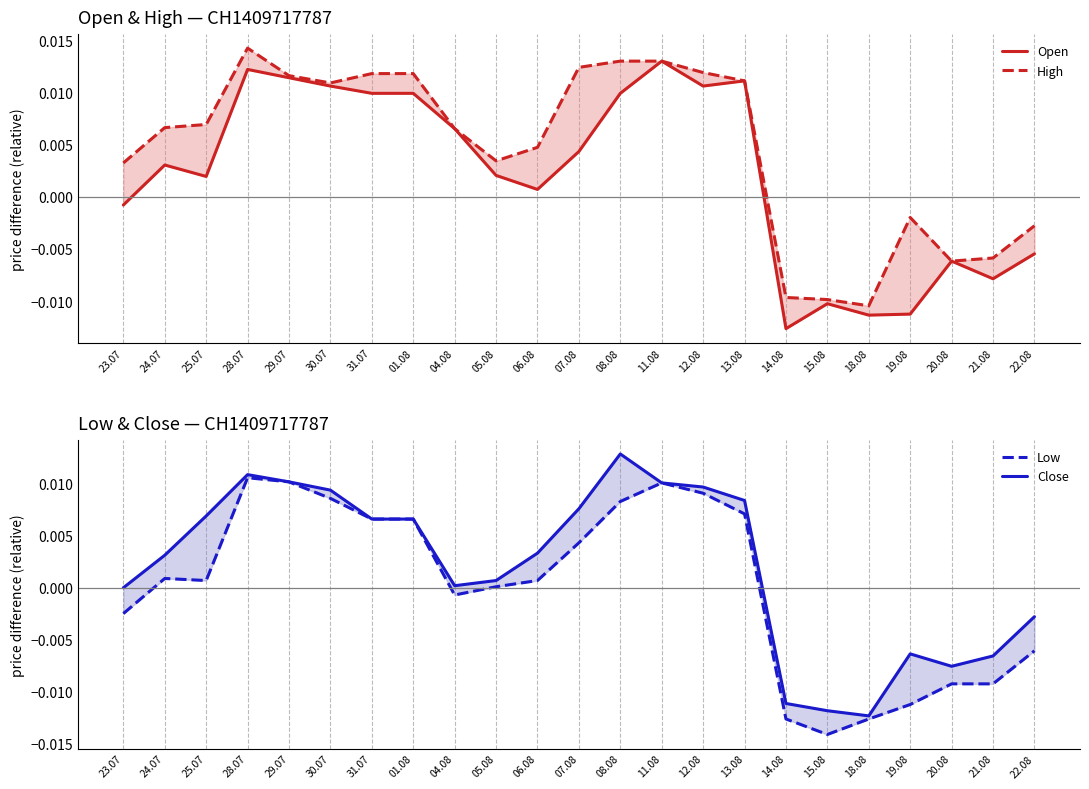

Which series has the largest total across all categories?

High